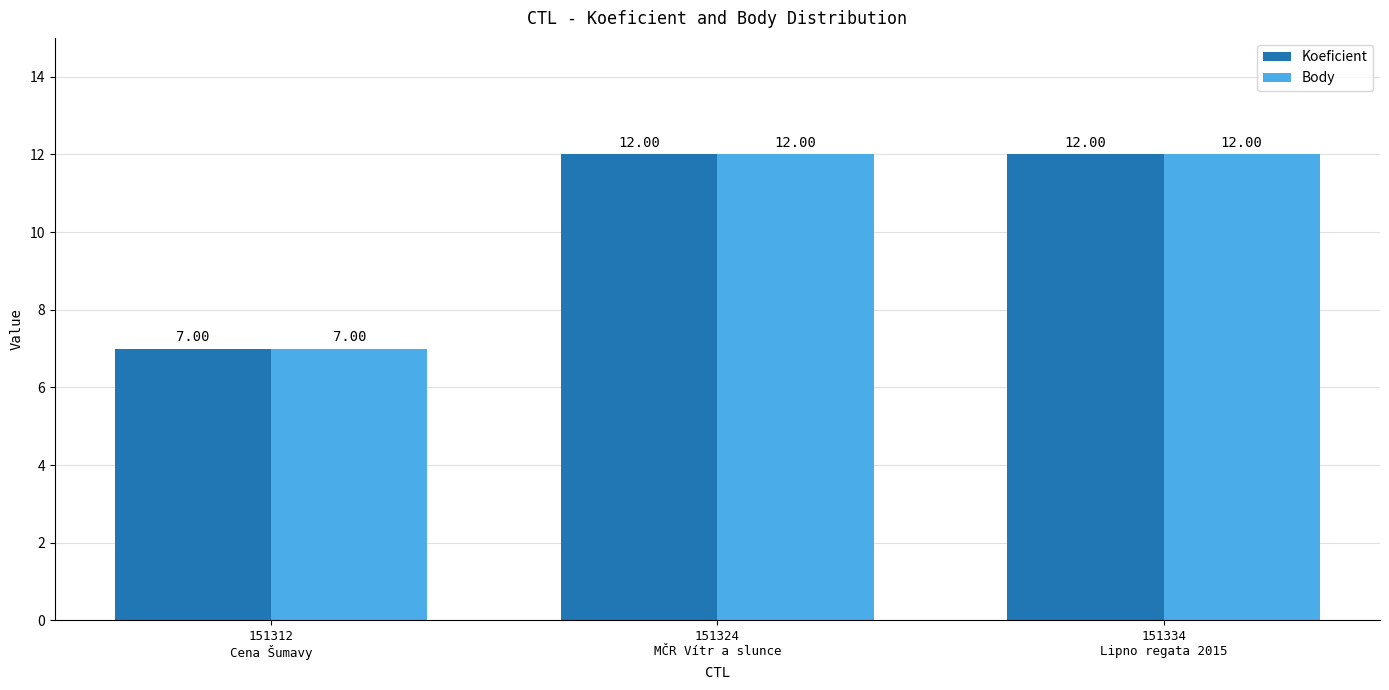

What is the difference between the Koeficient values at 151312
Cena Šumavy and 151334
Lipno regata 2015?

5